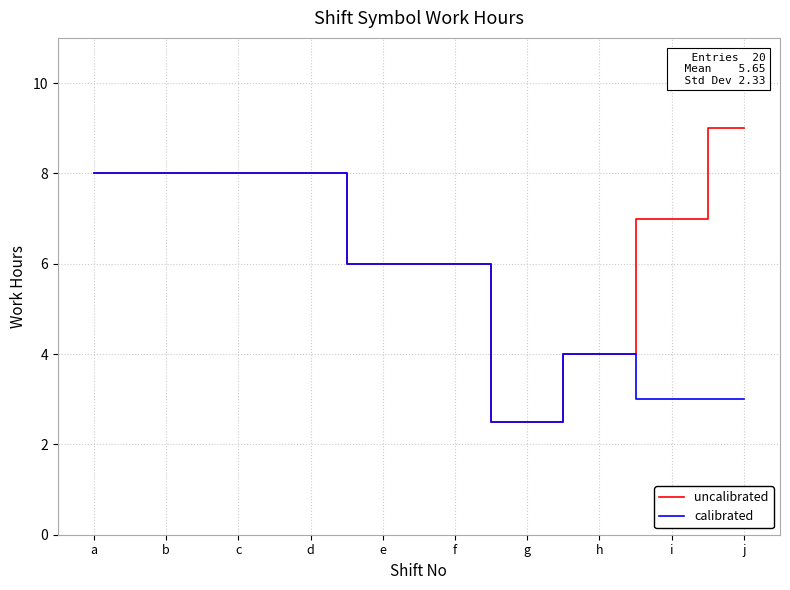

Is it true that calibrated equals 8.0 at d?

True